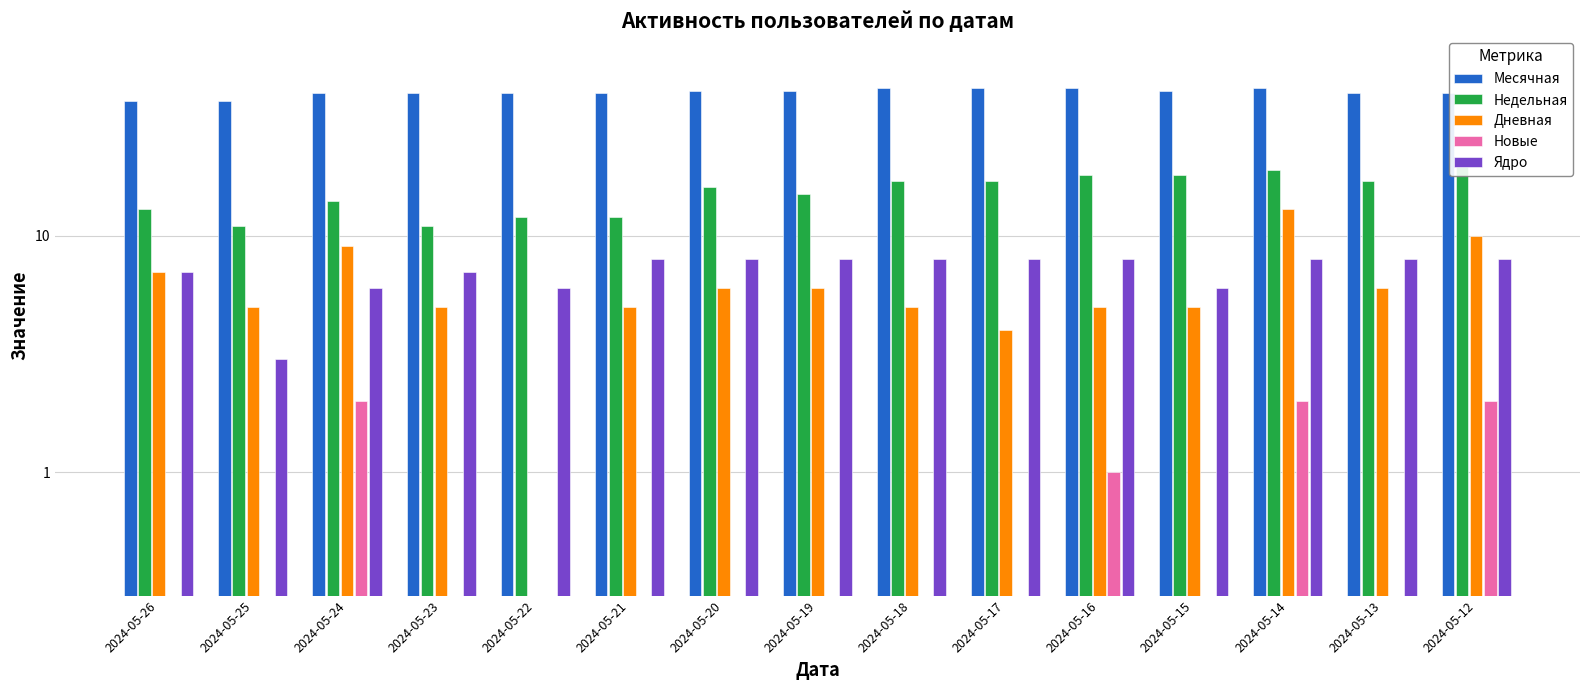

Which category has the lowest value in the Месячная series?

2024-05-26